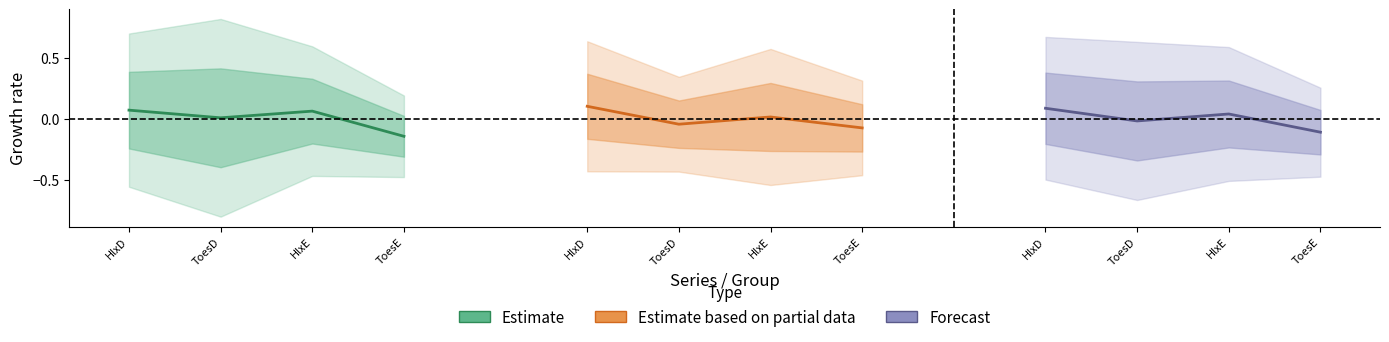

Rank the series by their maximum value, from highest to lowest.

Estimate based on partial data, Forecast, Estimate